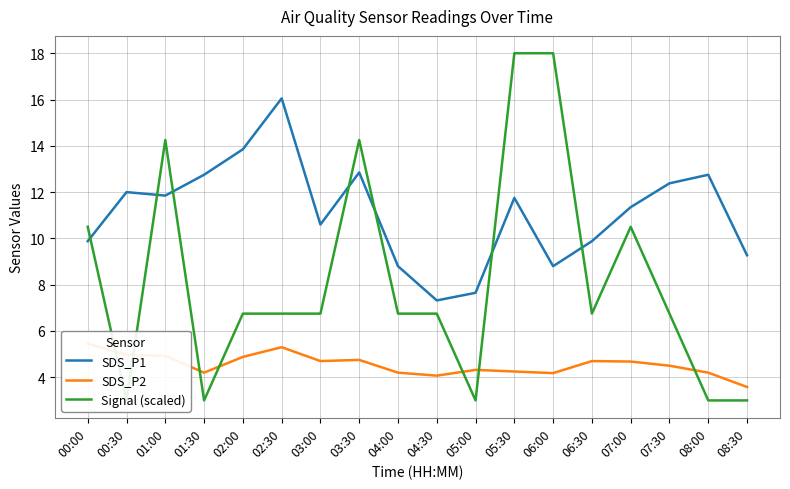

Reading right to left, transcribe all the data shown in this chart.

SDS_P1: 08:30=9.3	08:00=12.8	07:30=12.4	07:00=11.3	06:30=9.9	06:00=8.8	05:30=11.8	05:00=7.7	04:30=7.3	04:00=8.8	03:30=12.8	03:00=10.6	02:30=16.1	02:00=13.8	01:30=12.8	01:00=11.8	00:30=12.0	00:00=9.9
SDS_P2: 08:30=3.6	08:00=4.2	07:30=4.5	07:00=4.7	06:30=4.7	06:00=4.2	05:30=4.2	05:00=4.3	04:30=4.1	04:00=4.2	03:30=4.8	03:00=4.7	02:30=5.3	02:00=4.9	01:30=4.2	01:00=4.9	00:30=5.0	00:00=5.5
Signal (scaled): 08:30=3.0	08:00=3.0	07:30=6.8	07:00=10.5	06:30=6.8	06:00=18.0	05:30=18.0	05:00=3.0	04:30=6.8	04:00=6.8	03:30=14.2	03:00=6.8	02:30=6.8	02:00=6.8	01:30=3.0	01:00=14.2	00:30=3.0	00:00=10.5